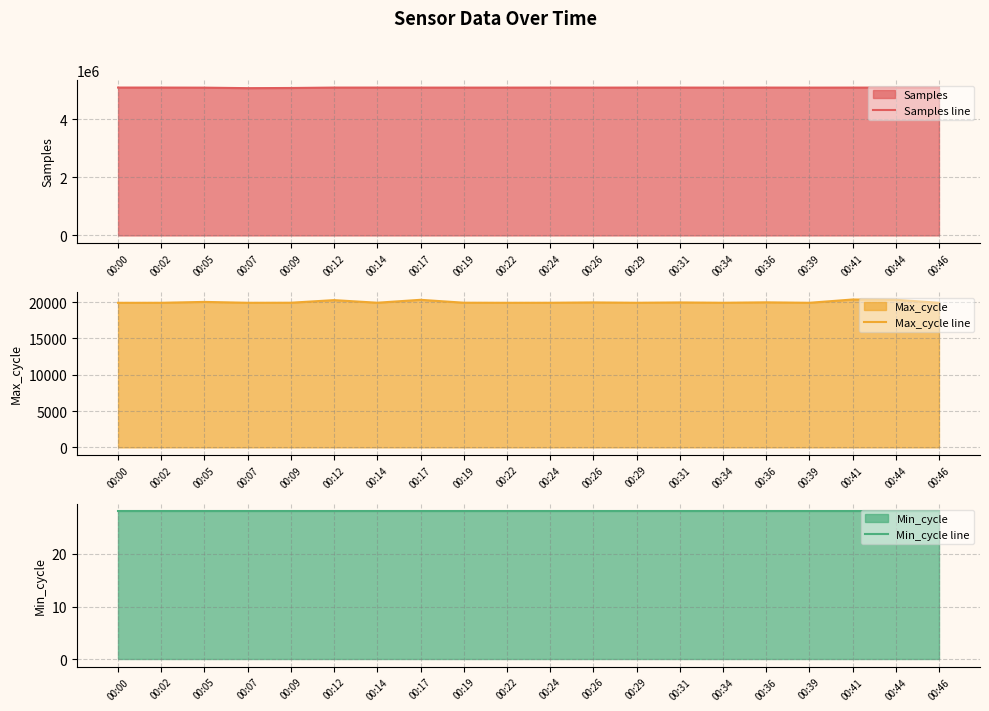

Which series changed the most between 00:24 and 00:26?

Samples line